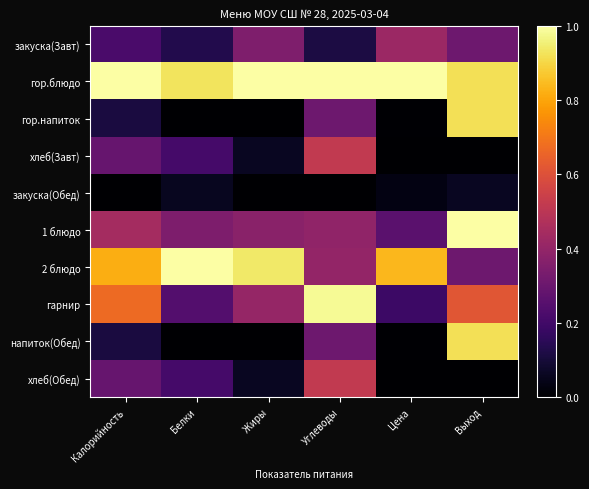

Between Цена and Белки, which is larger?

Цена